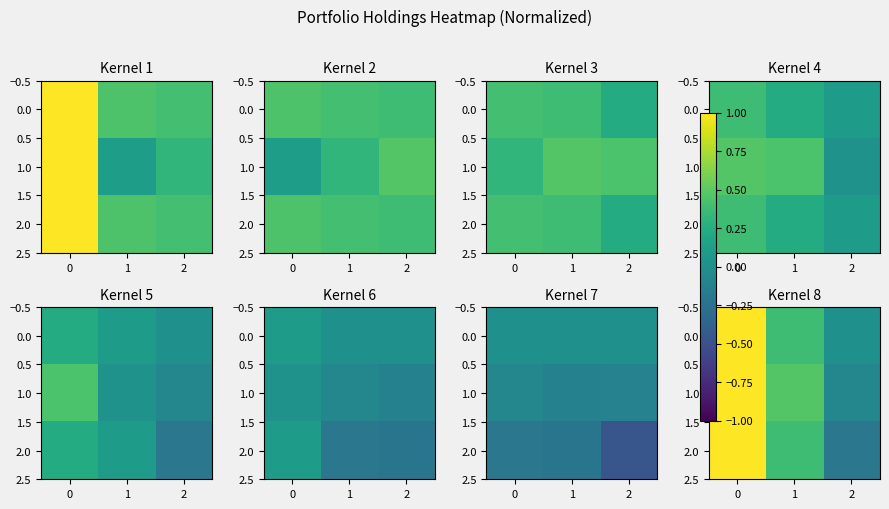

What is the total value across all series at 2?

-0.3